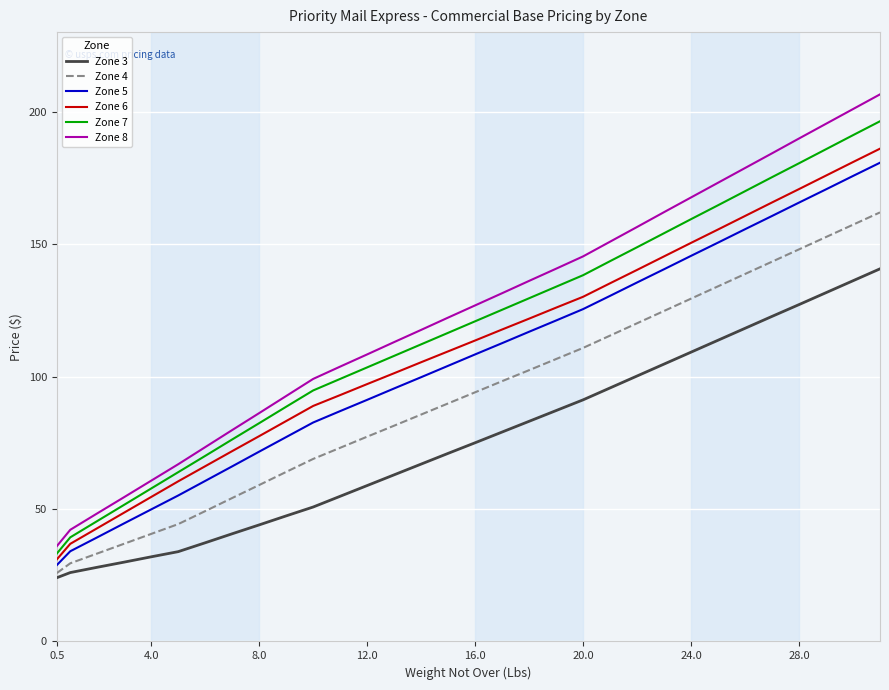

Which series has the widest spread of values?

Zone 8